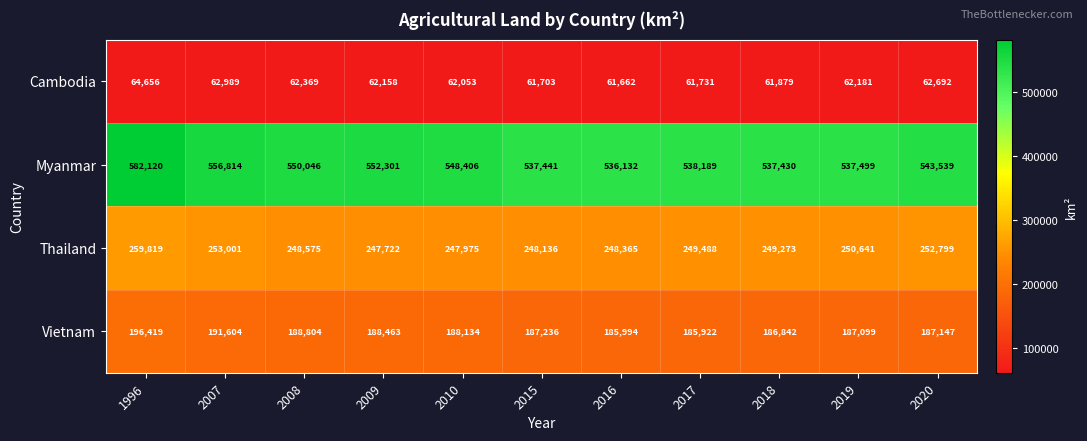

How many series are shown in this chart?

4